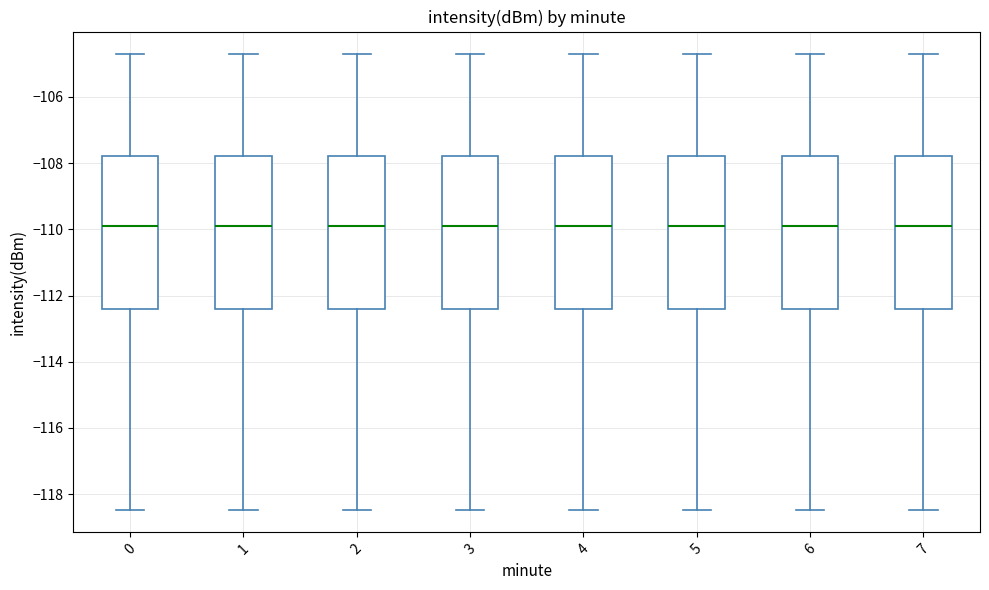

Reading left to right, read every box against the y-axis: the position of its median line, the range the box covers, and the ends of its whiskers. The values are not printed on the chart, so give them approximately, as read against the axis.

0: median -110.0, box -112.4 to -107.8, whiskers -118.4 to -104.8
1: median -110.0, box -112.4 to -107.8, whiskers -118.4 to -104.8
2: median -110.0, box -112.4 to -107.8, whiskers -118.4 to -104.8
3: median -110.0, box -112.4 to -107.8, whiskers -118.4 to -104.8
4: median -110.0, box -112.4 to -107.8, whiskers -118.4 to -104.8
5: median -110.0, box -112.4 to -107.8, whiskers -118.4 to -104.8
6: median -110.0, box -112.4 to -107.8, whiskers -118.4 to -104.8
7: median -110.0, box -112.4 to -107.8, whiskers -118.4 to -104.8